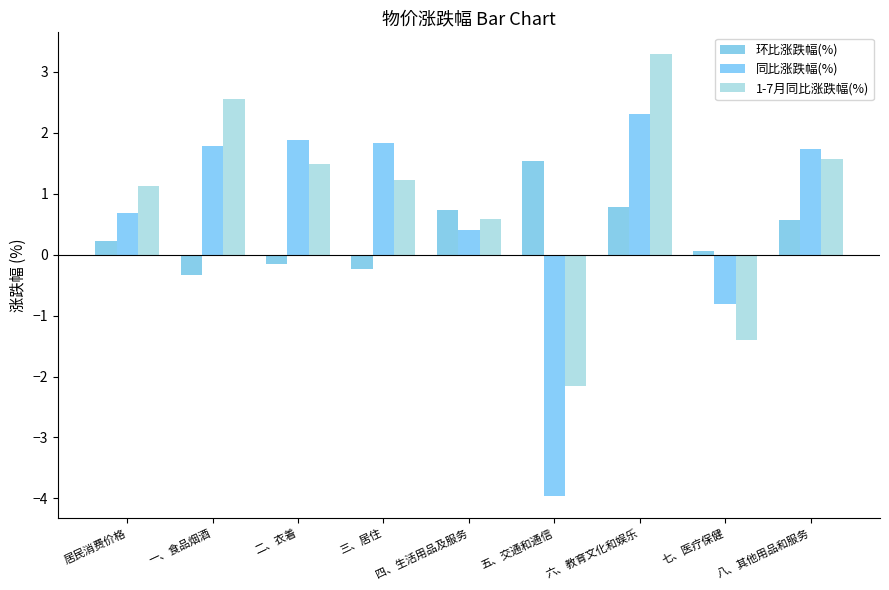

What is the label of the 8th bar from the left?

七、医疗保健